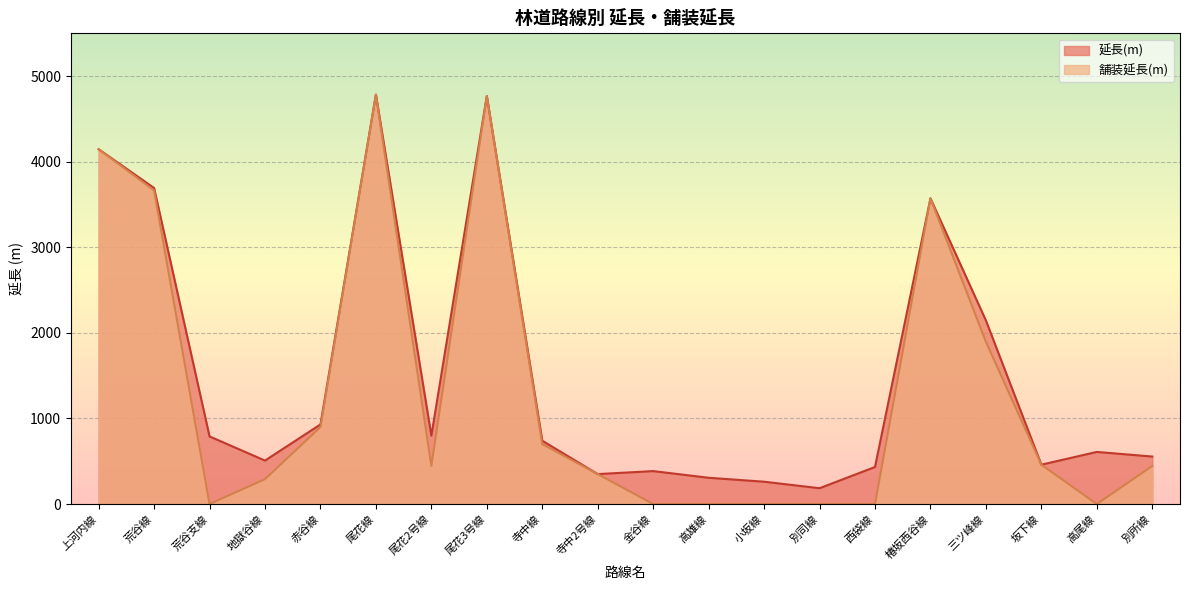

What are all the series names shown in the legend?

延長(m), 舗装延長(m)